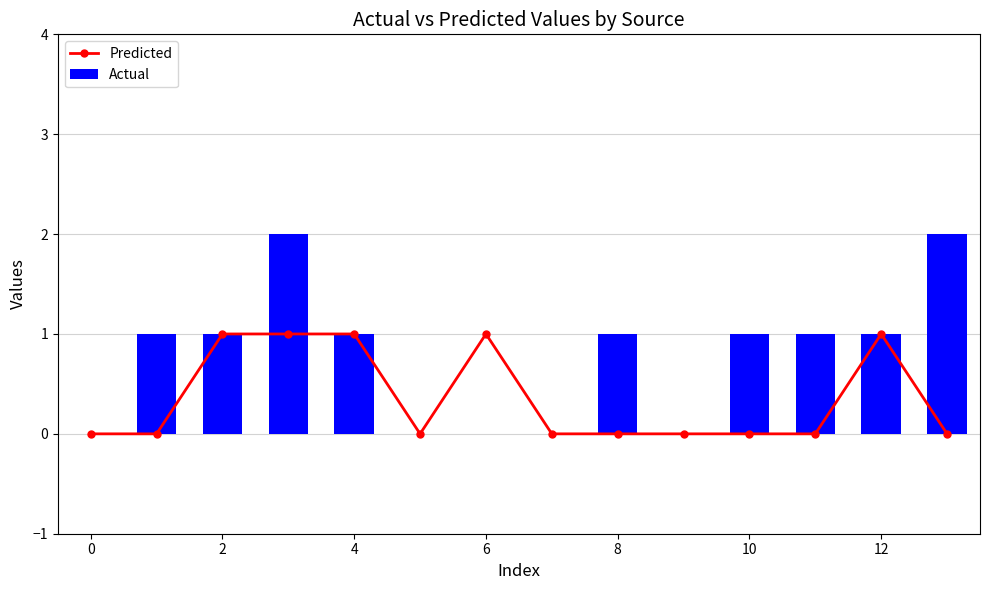

What are all the series names shown in the legend?

Predicted, Actual